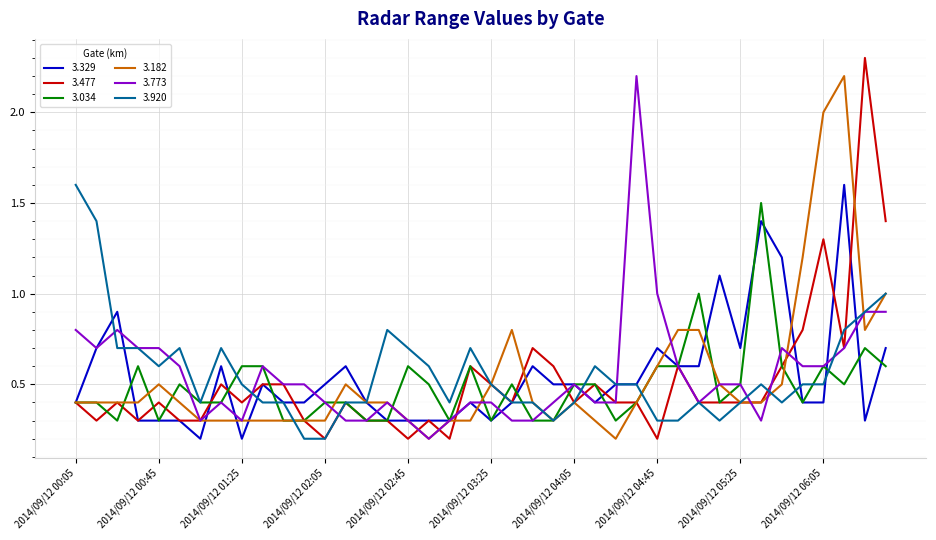

Which series has the largest range (max minus min)?

3.477